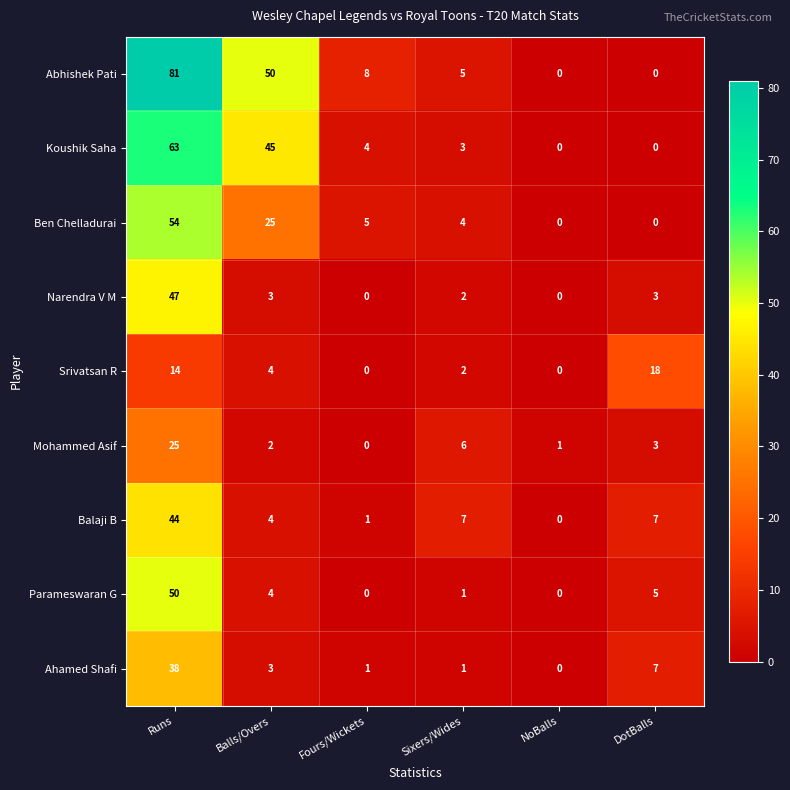

What is the average value of the Mohammed Asif series?

6